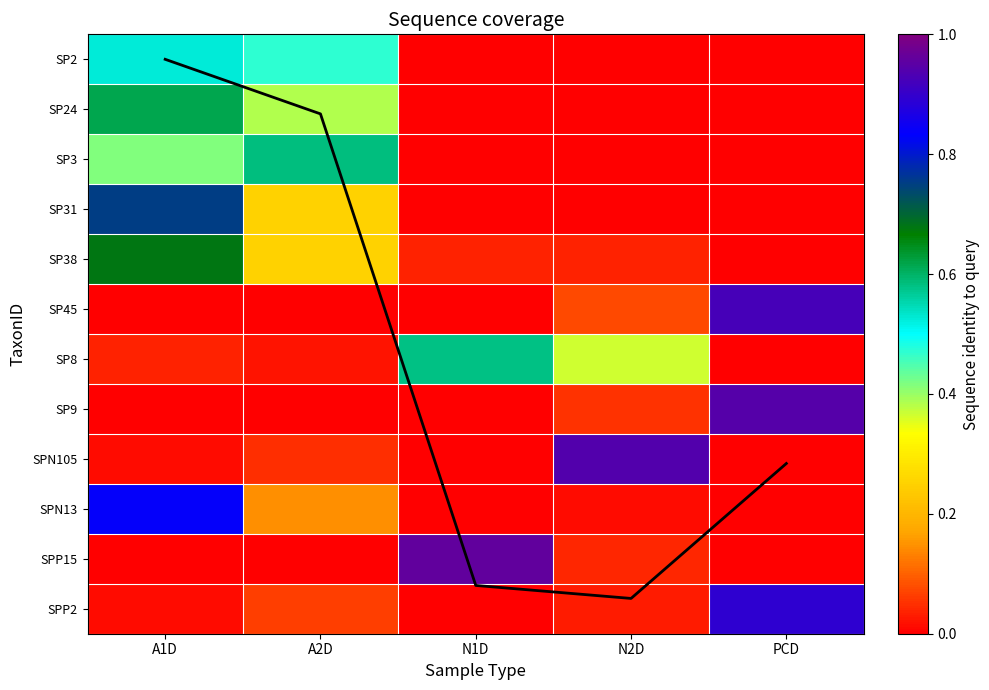

How many positive values does the SP3 series have?

2